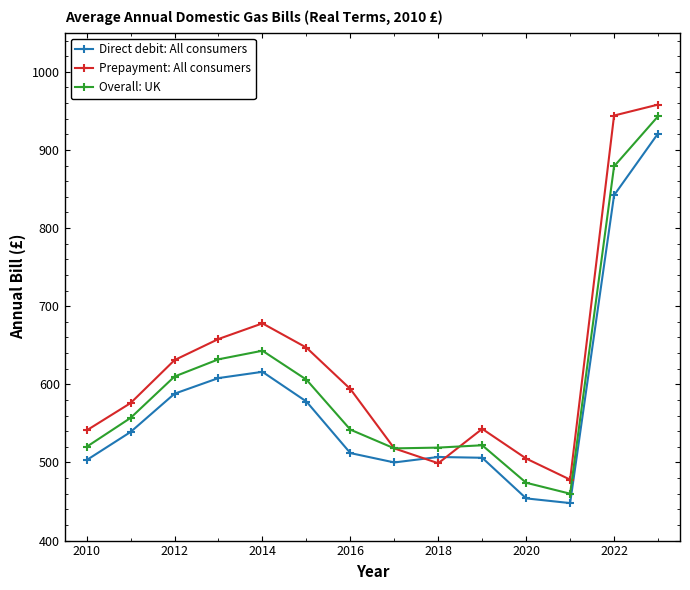

What is the lowest value of the Direct debit: All consumers series?

448